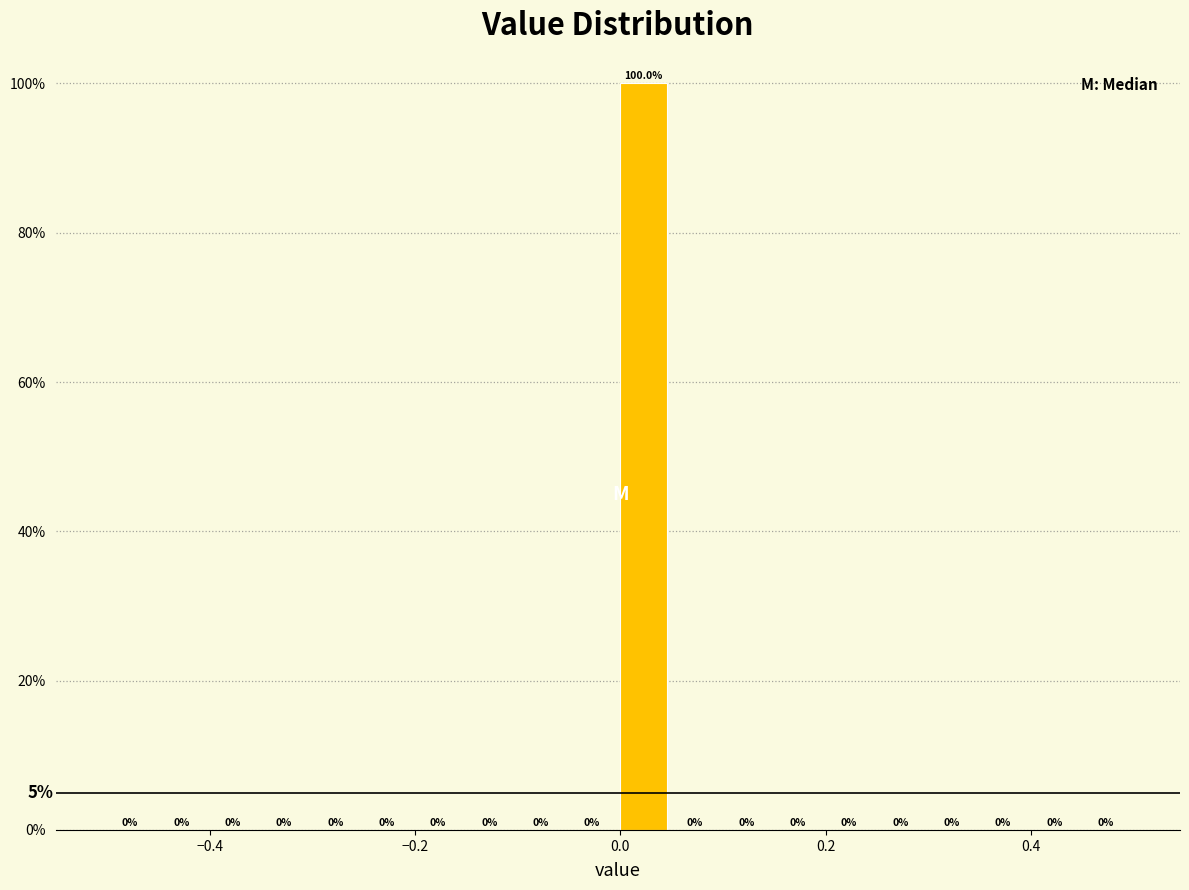

Read against the x-axis, roughly where is the centre of the tallest bar?

0.02